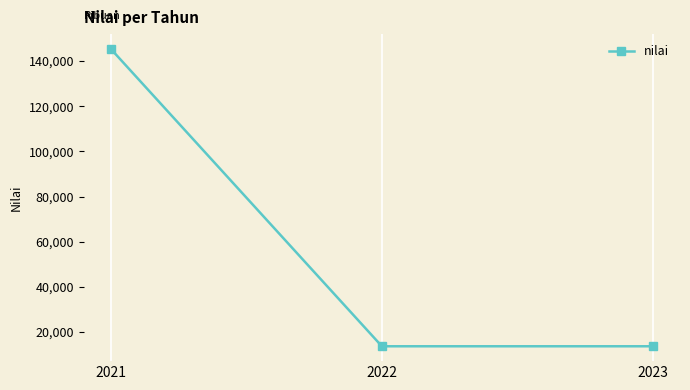

What is the average value?

57560